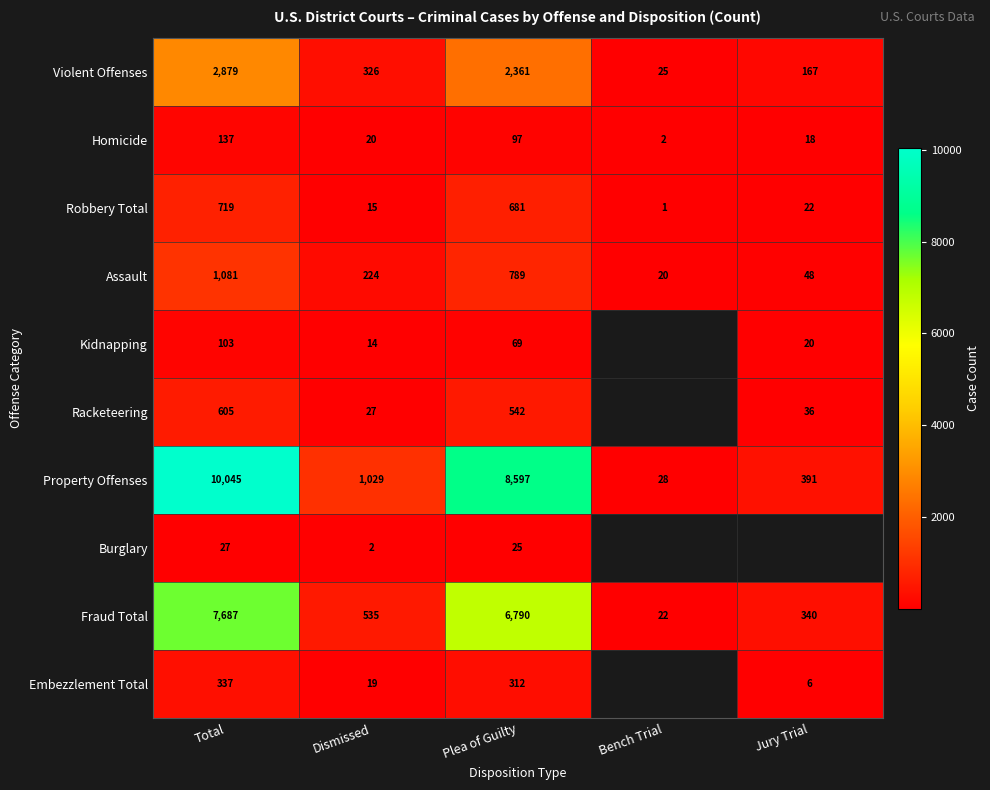

The Robbery Total series shows 2 at Bench Trial. True or false?

False